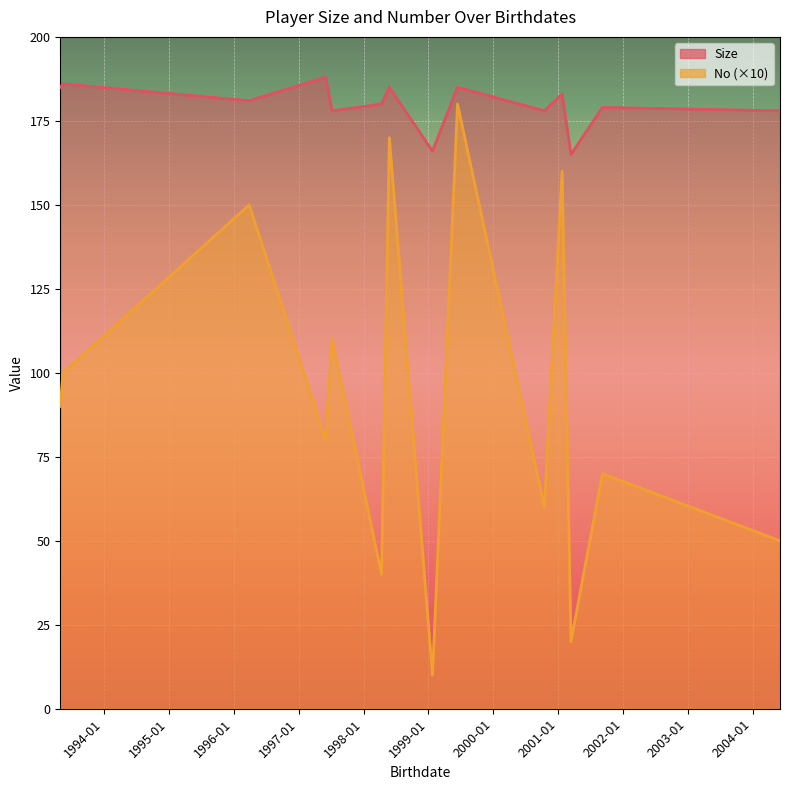

Which series has the largest total across all categories?

Size